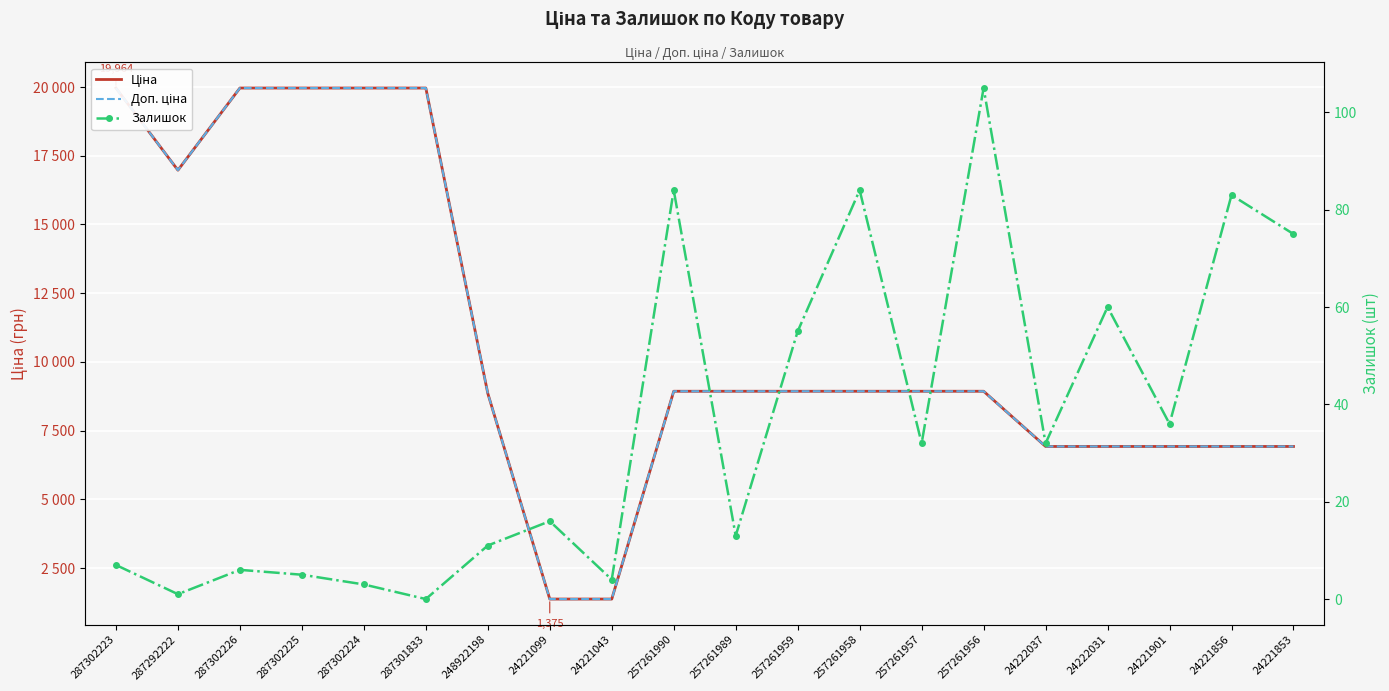

Which has a higher value, 24221856 or 287302225?

287302225